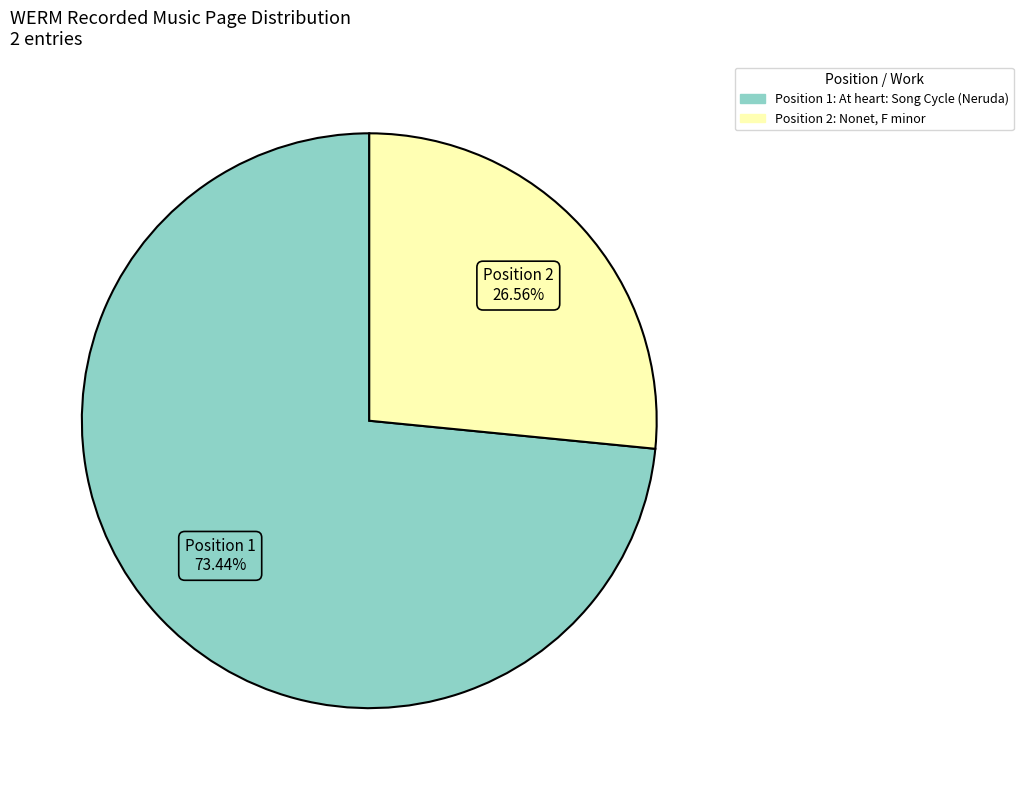

Is there a majority slice in this chart?

Yes